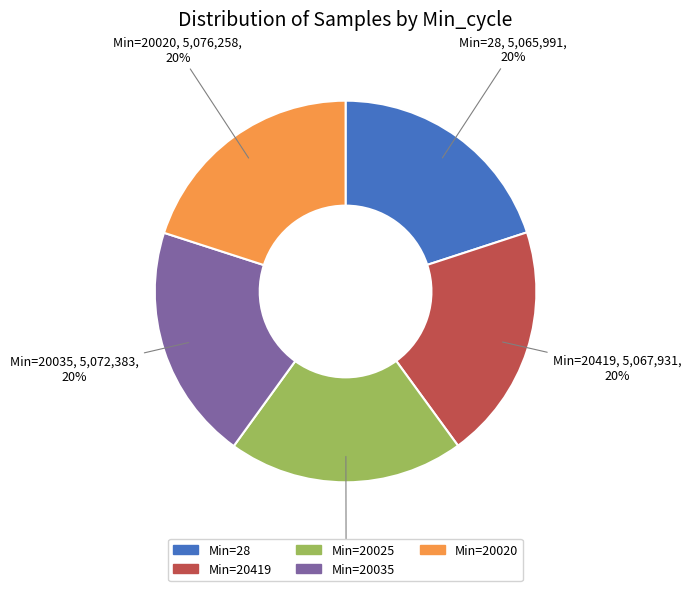

To the nearest percent, what is the average slice percentage?

20%